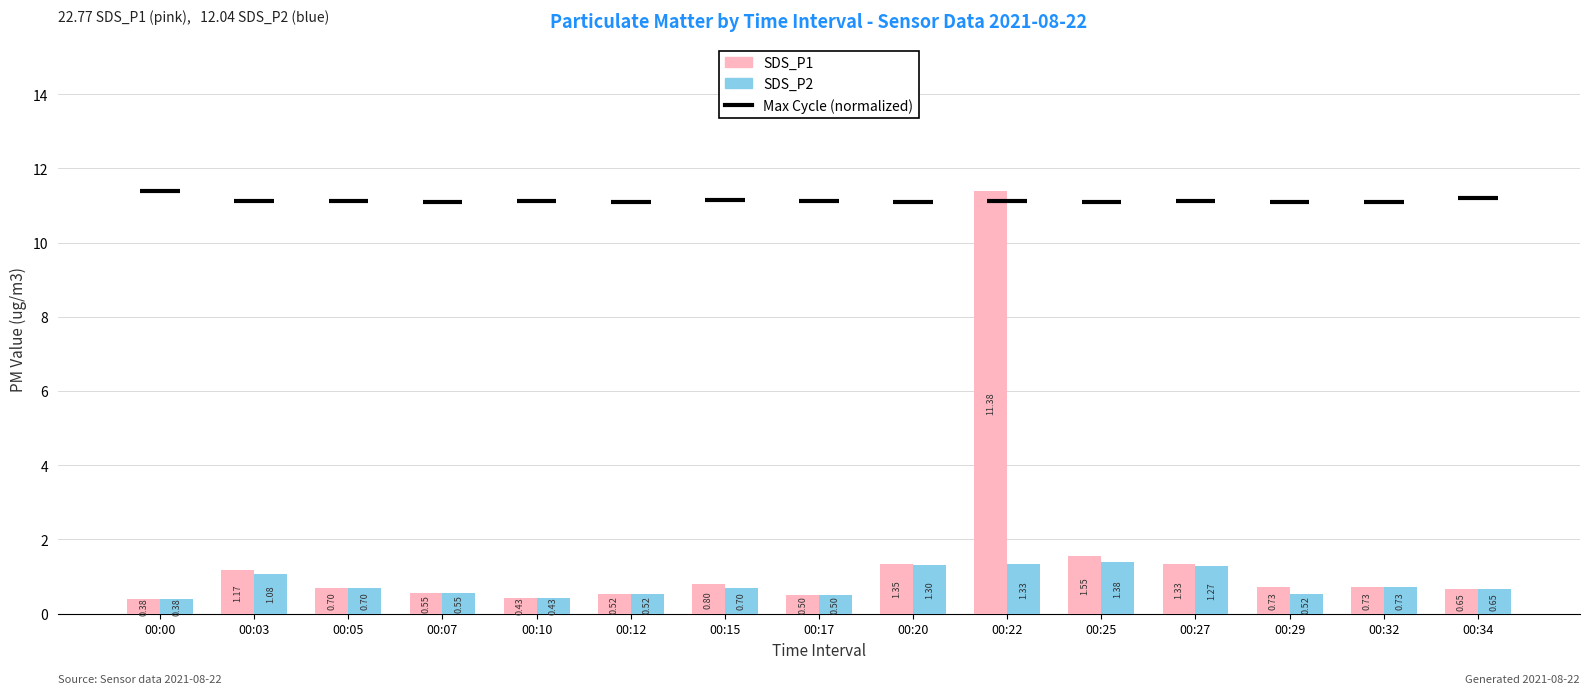

List the series in order of their peak value, lowest first.

SDS_P2, SDS_P1